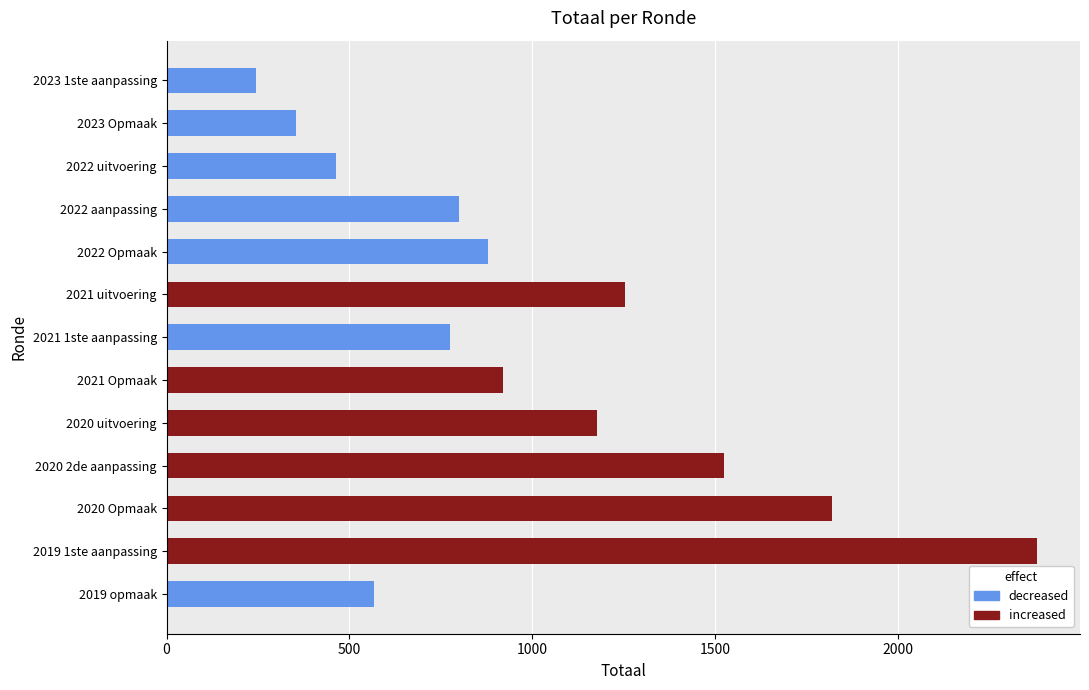

Rank the categories by value from lowest to highest.

2023 1ste aanpassing, 2023 Opmaak, 2022 uitvoering, 2019 opmaak, 2021 1ste aanpassing, 2022 aanpassing, 2022 Opmaak, 2021 Opmaak, 2020 uitvoering, 2021 uitvoering, 2020 2de aanpassing, 2020 Opmaak, 2019 1ste aanpassing